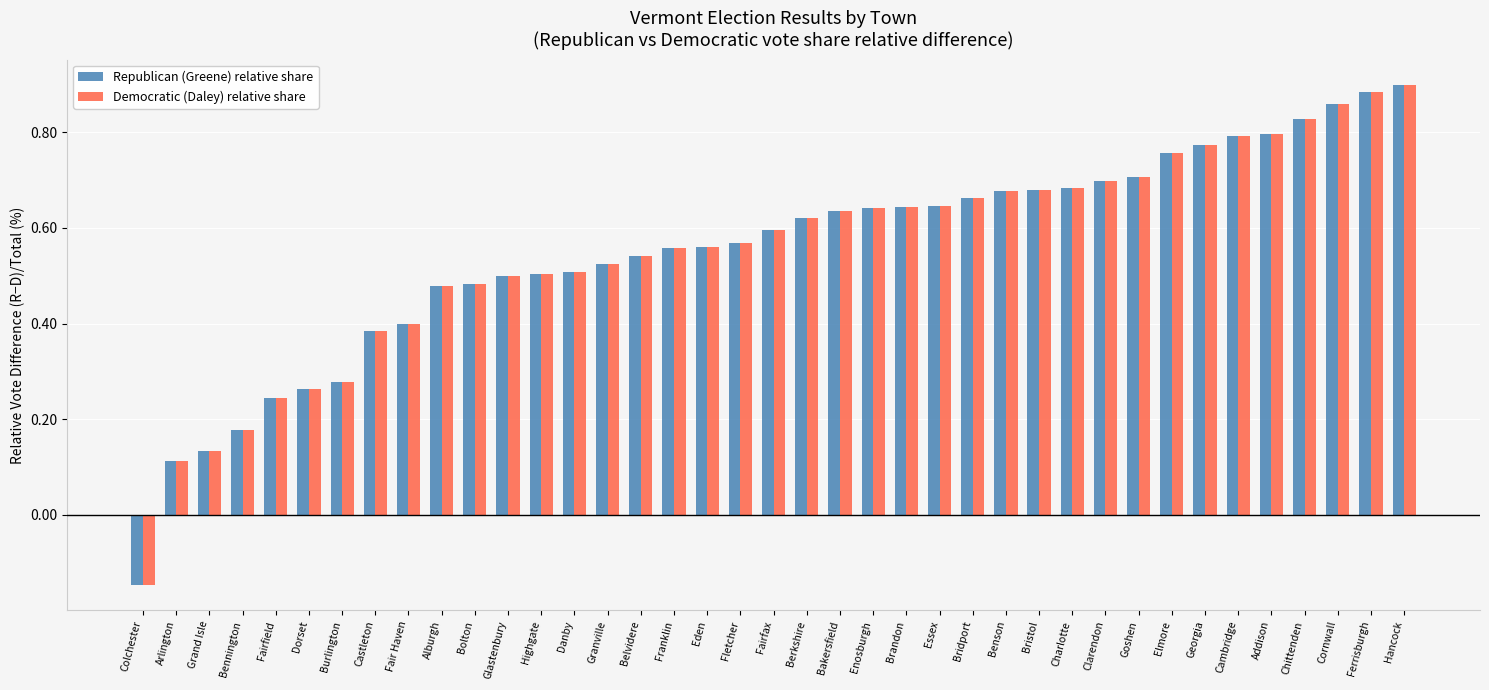

What is the sum of all Democratic (Daley) relative share values?

21.6